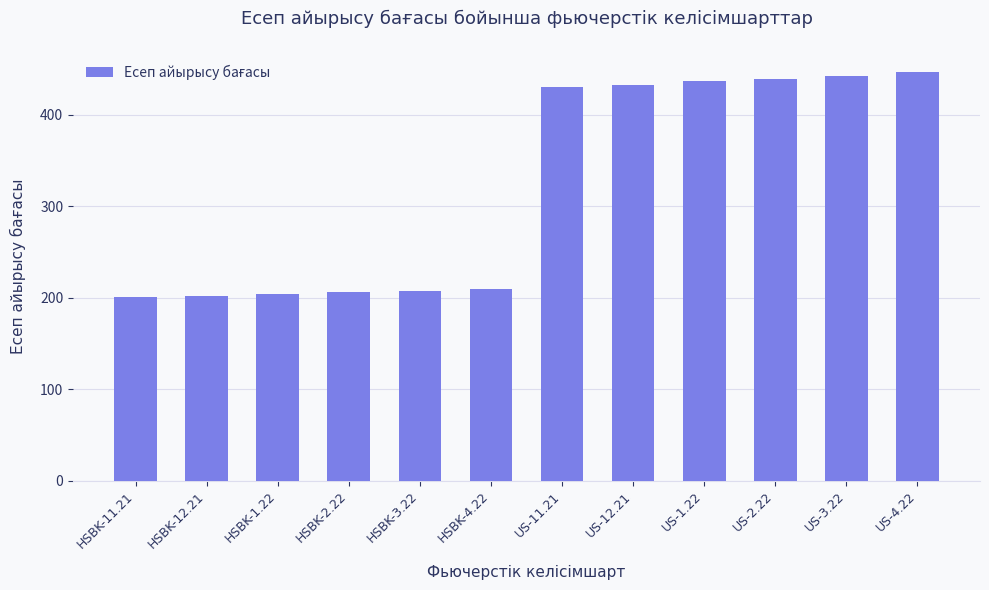

What position from the right is HSBK-11.21?

12